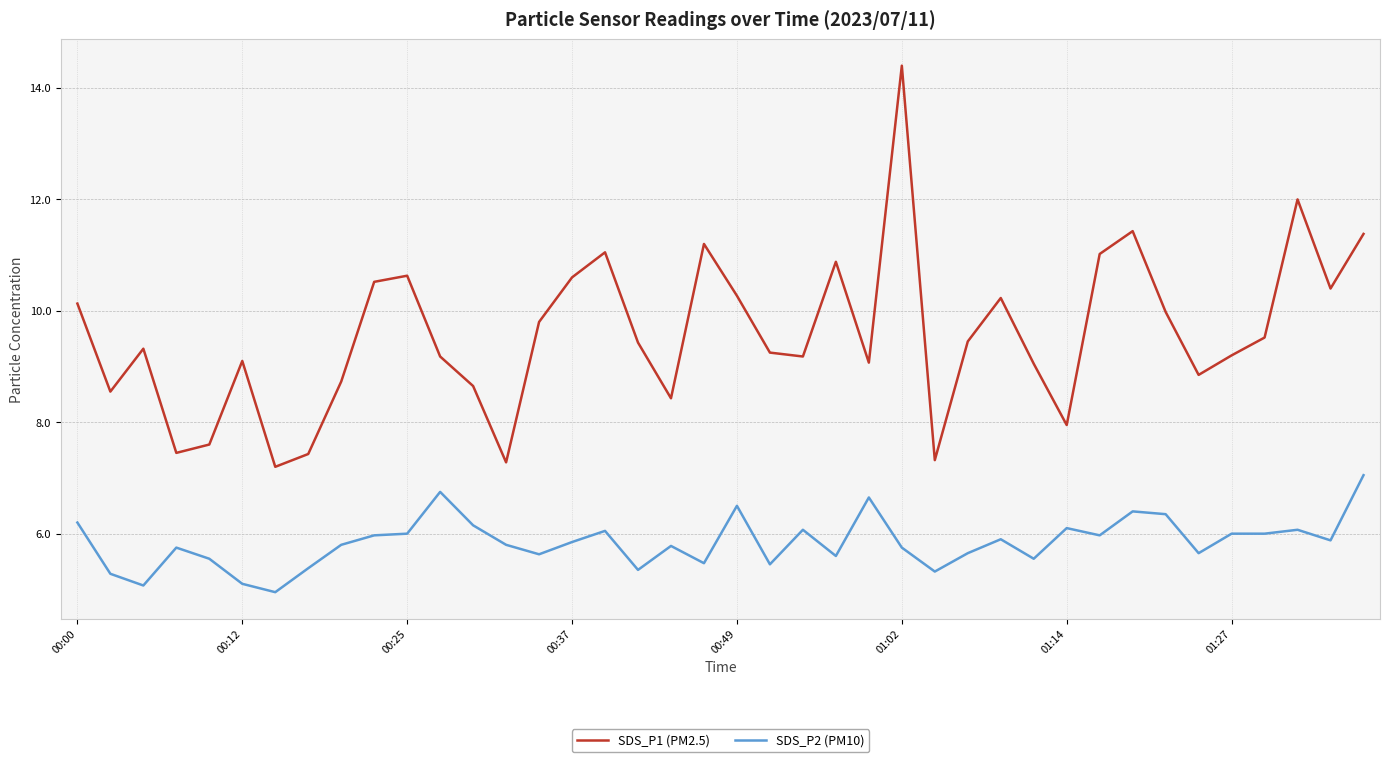

What is the minimum value shown in the chart?

5.0